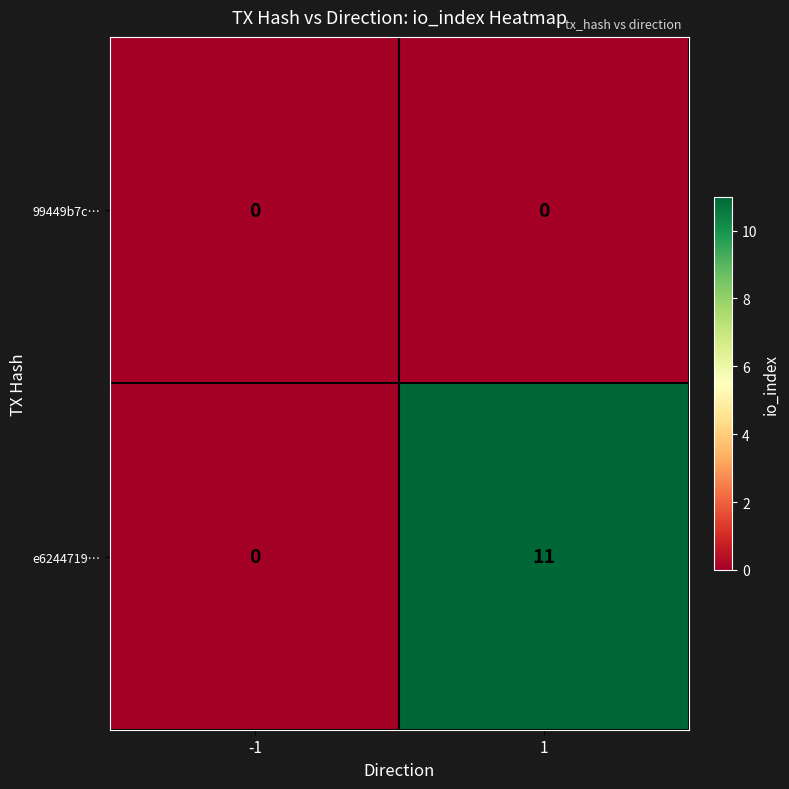

Between -1 and 1, which series saw the biggest shift?

e6244719…